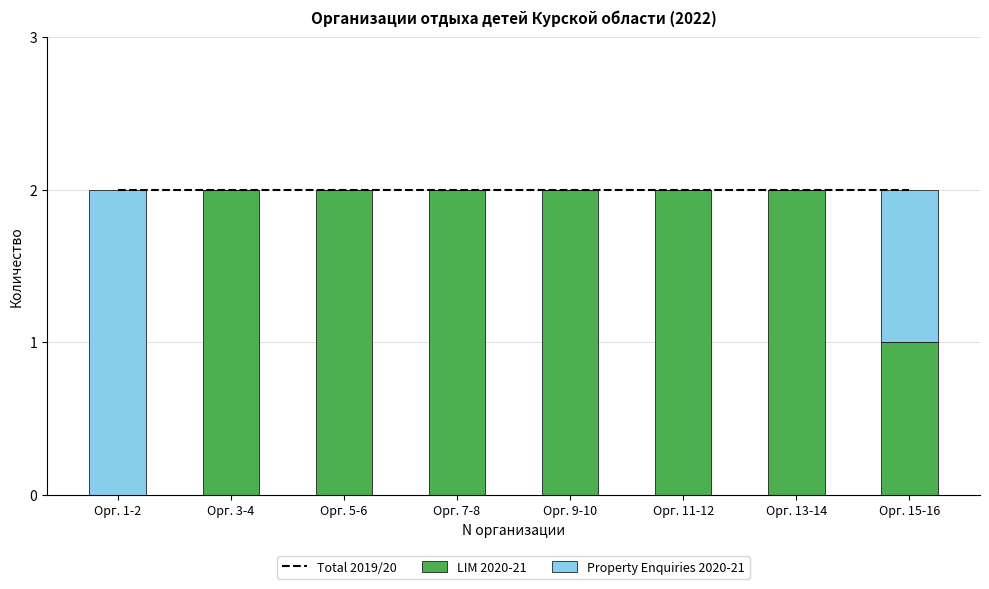

At which category does the chart reach its peak across all series?

Орг. 1-2